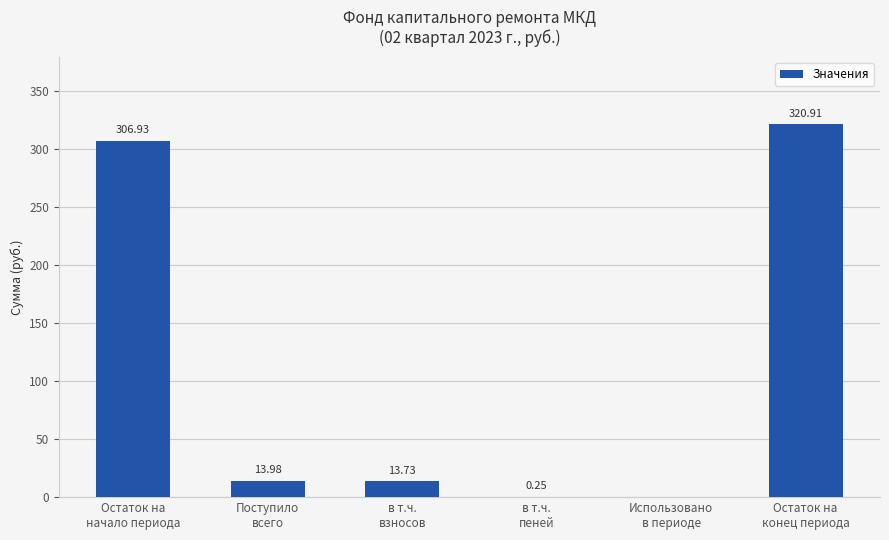

What is the sum of all values?

655.8